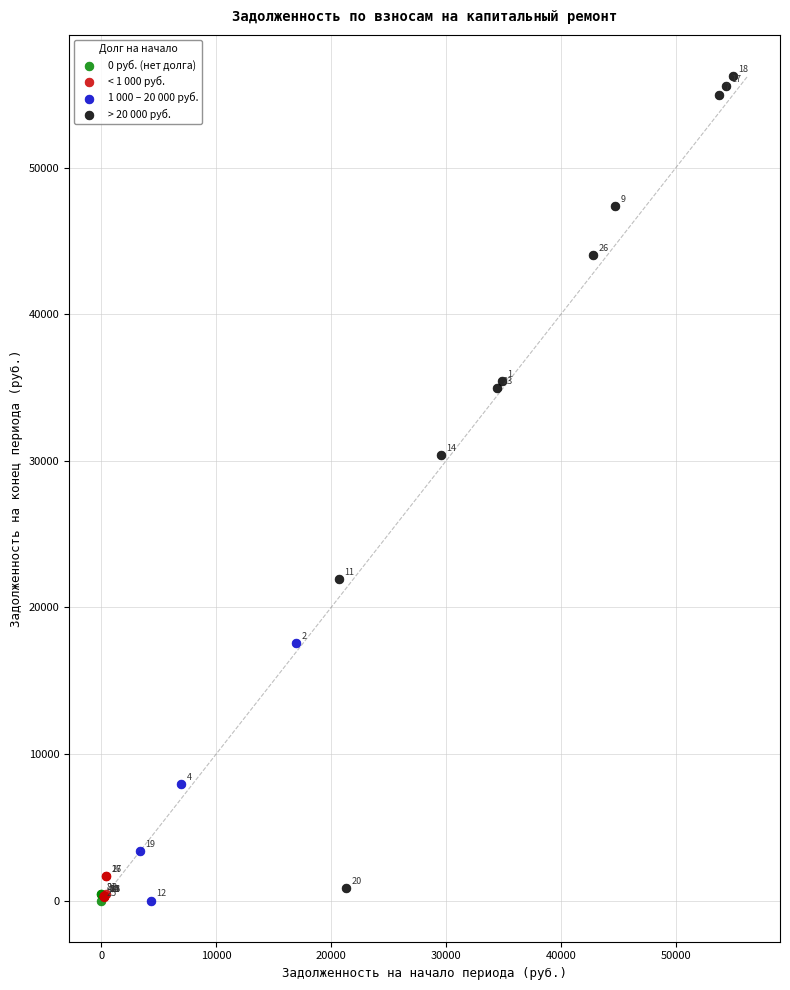

Which series has the largest Y range (max minus min)?

> 20 000 руб.